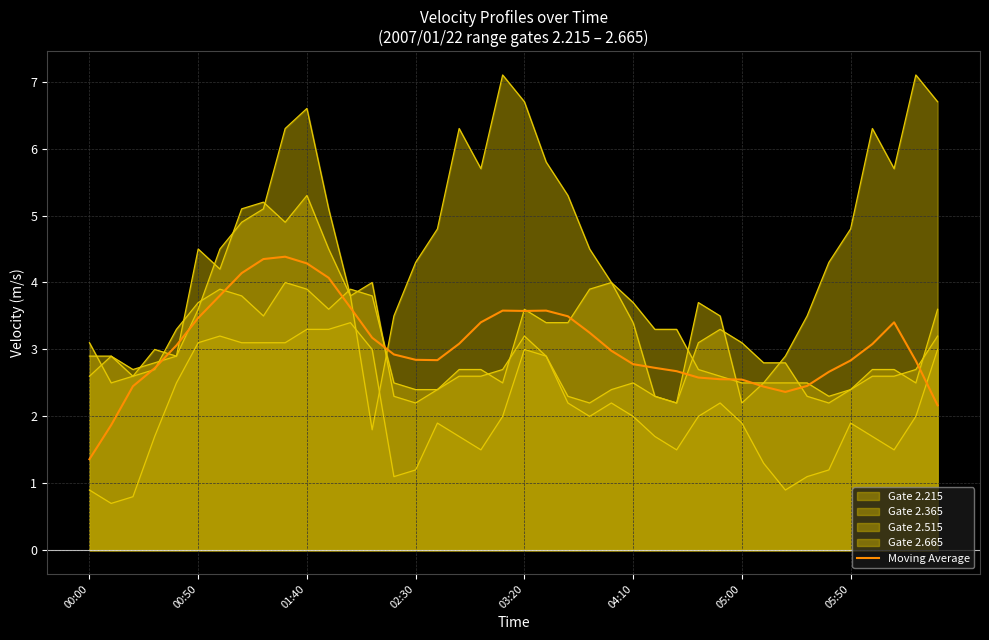

How many series are shown in this chart?

5